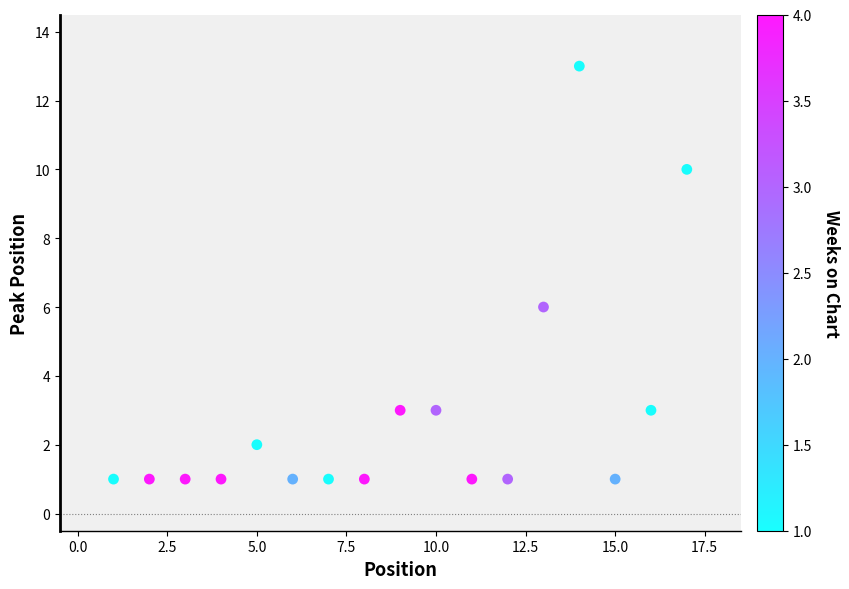

What Y value in the scatter plot is closest to 7?

6